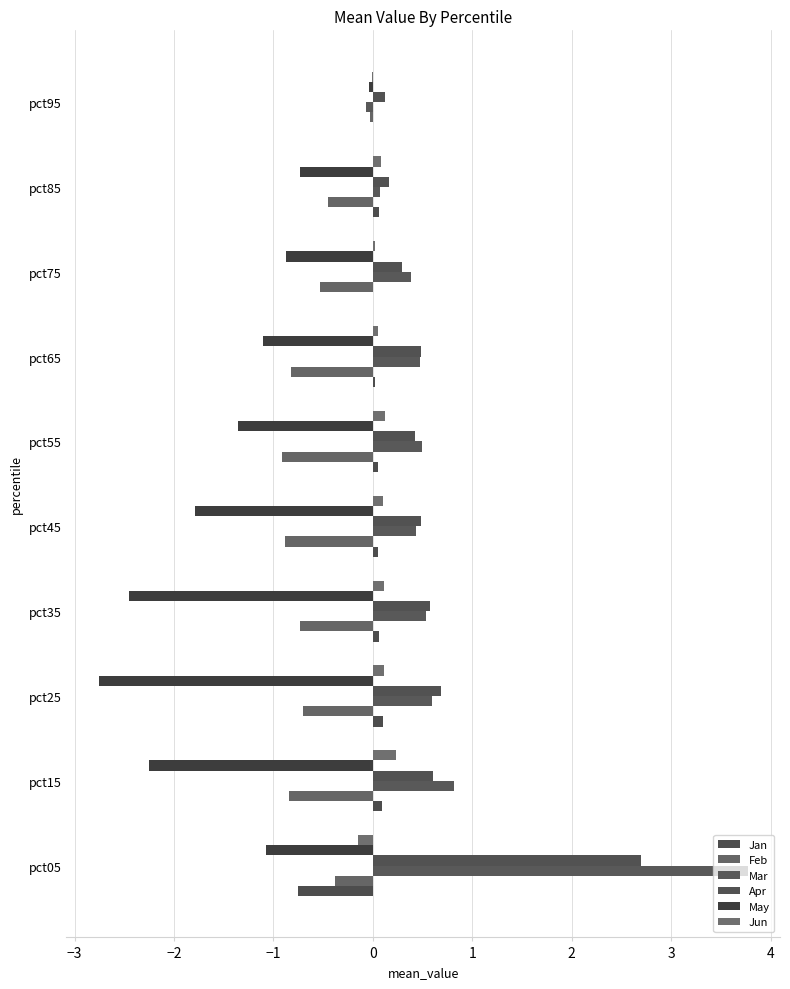

What are all the series names shown in the legend?

Jan, Feb, Mar, Apr, May, Jun